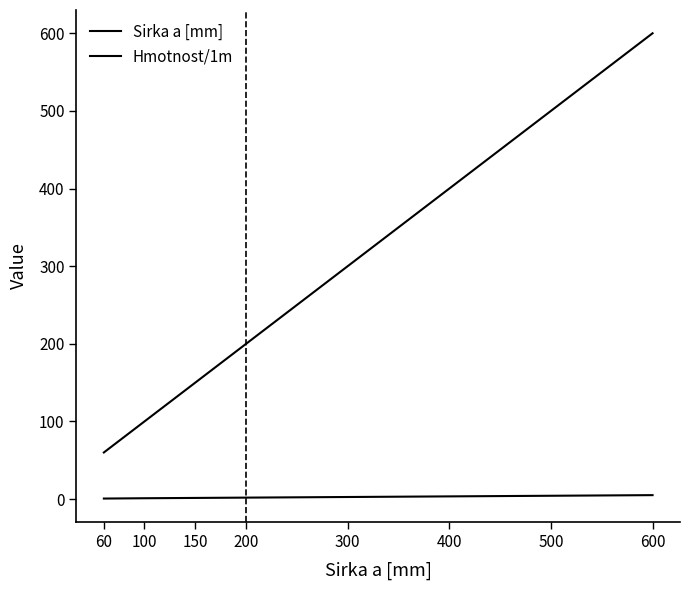

What value does the Hmotnost/1m series have at 400?

3.4